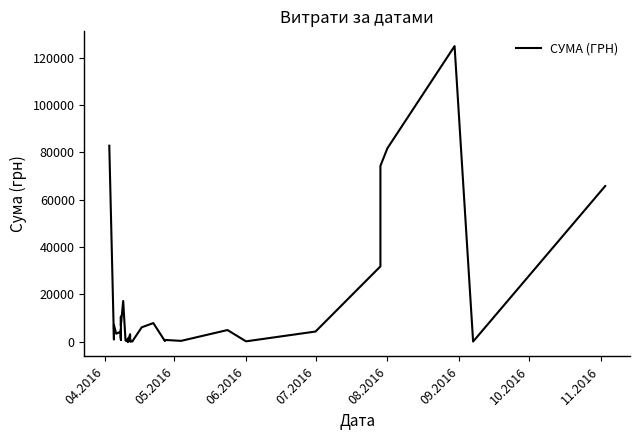

Reading left to right, list all the values displayed in this chart.

82834.0	942.8	7013.1	3387.1	4328.6	2493.3	1675.1	5270.0	805.0	10587.5	7730.8	6889.2	17230.2	504.5	129.6	1298.3	37.4	355.0	3169.4	2100.0	213.6	915.0	163.8	115.7	264.6	6109.0	7889.8	297.0	452.8	764.1	378.0	4950.0	176.0	4320.0	31844.2	74303.1	81726.8	124904.8	84.5	65790.6